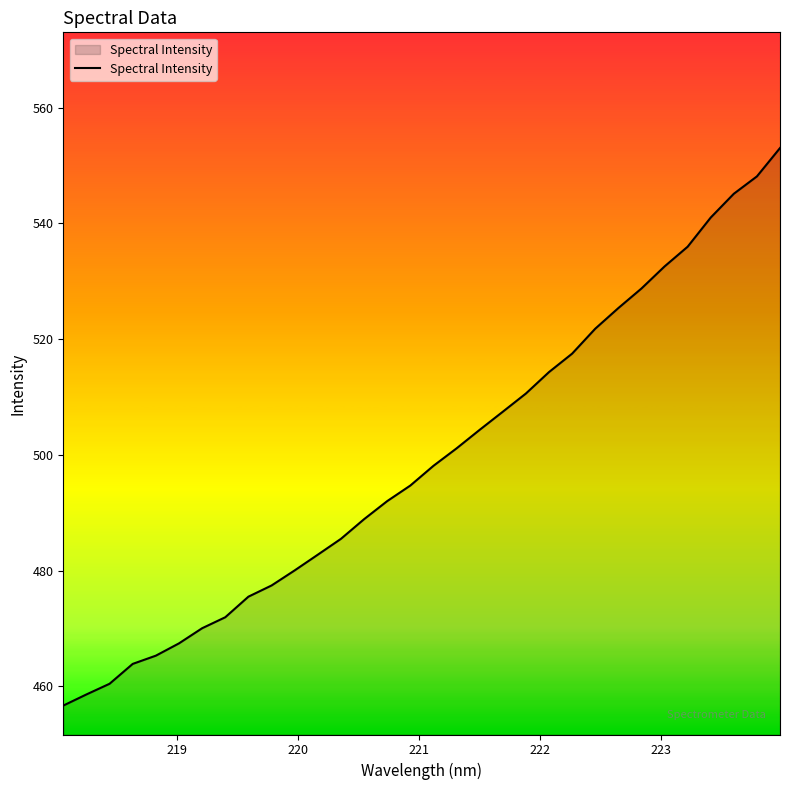

What is the difference between the maximum and minimum values?

96.4